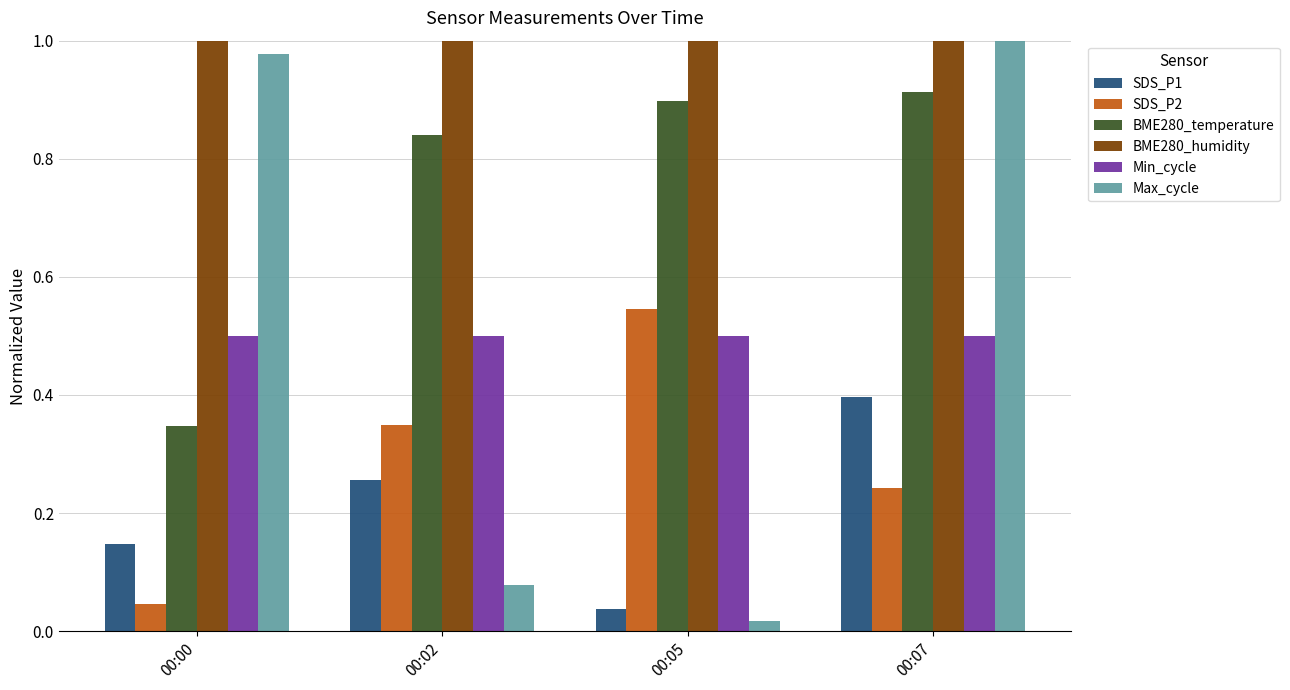

Which series has the largest range (max minus min)?

Max_cycle